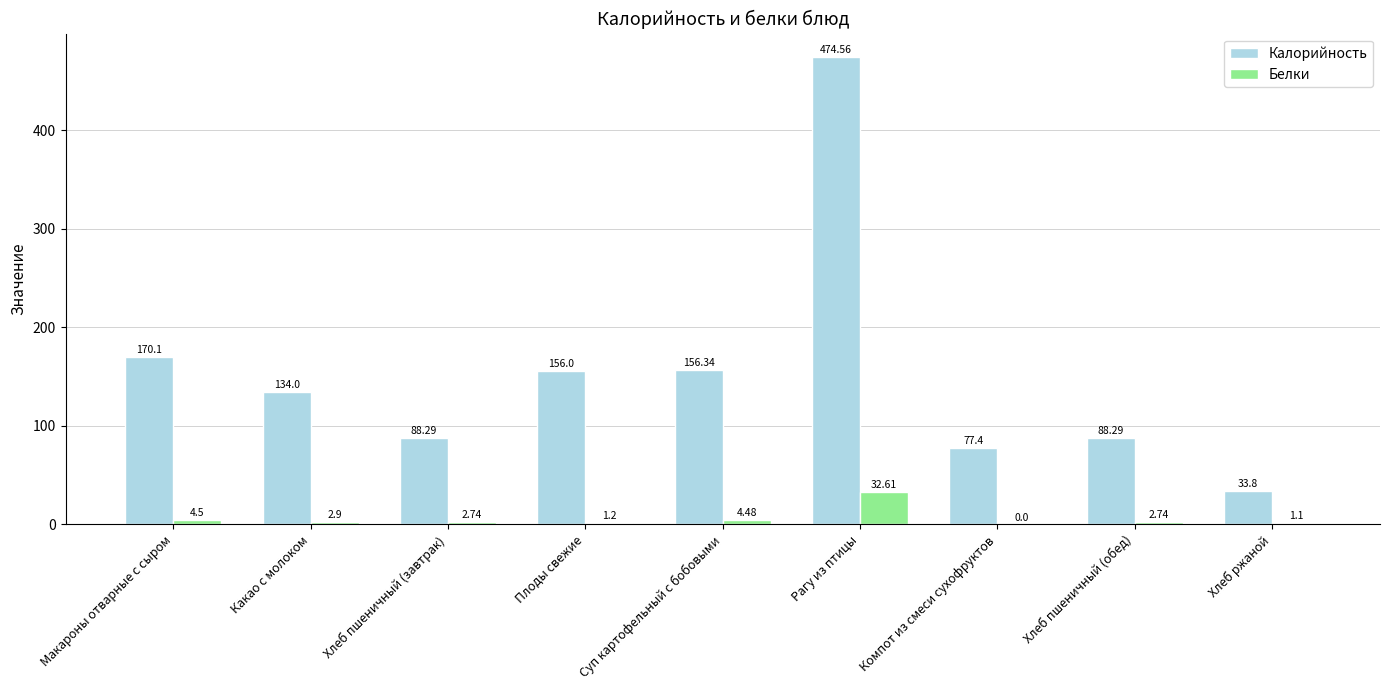

How many values in the Белки series exceed 2?

6